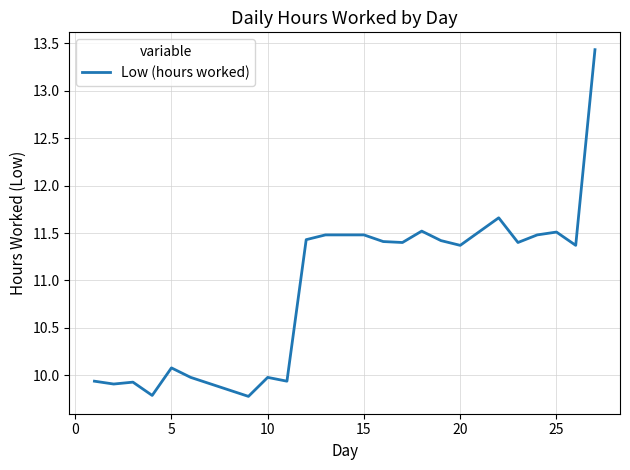

What is the maximum value shown in the chart?

13.4